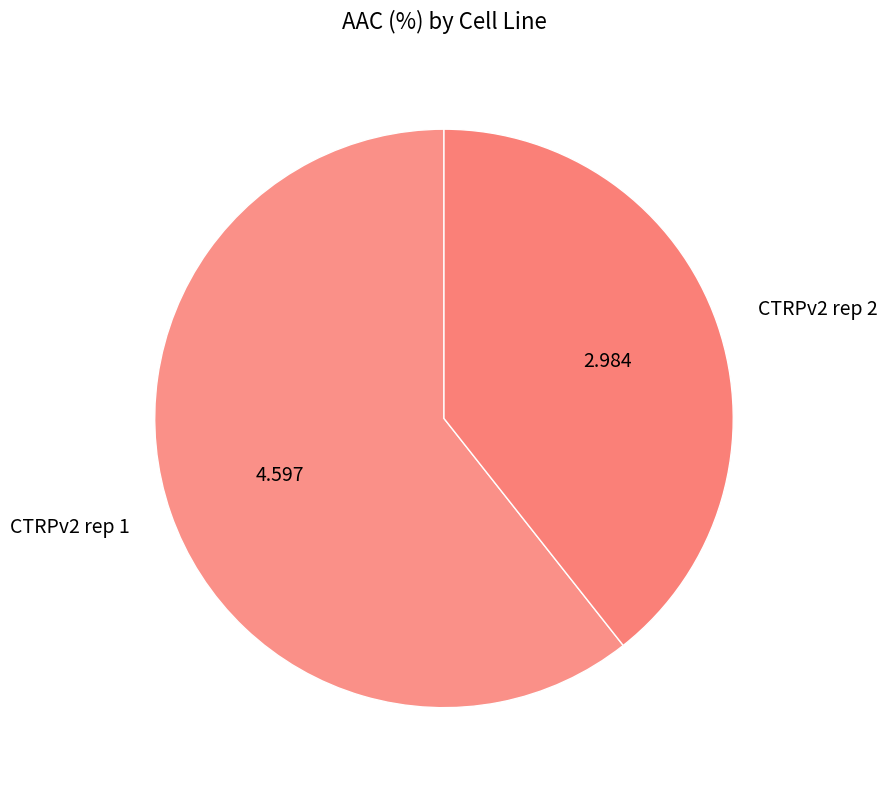

Which slice is the smallest?

CTRPv2 rep 2